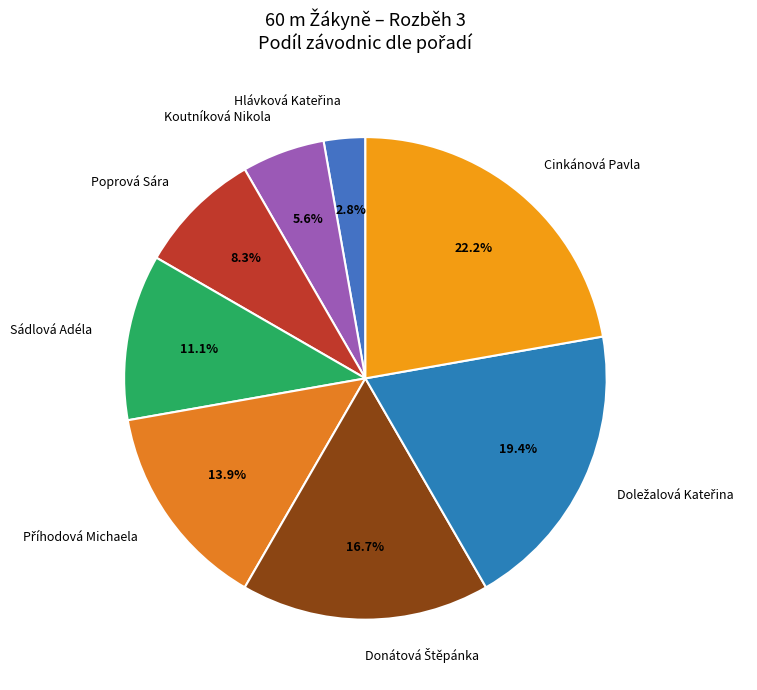

What portion of the pie excludes Koutníková Nikola?

94.4%